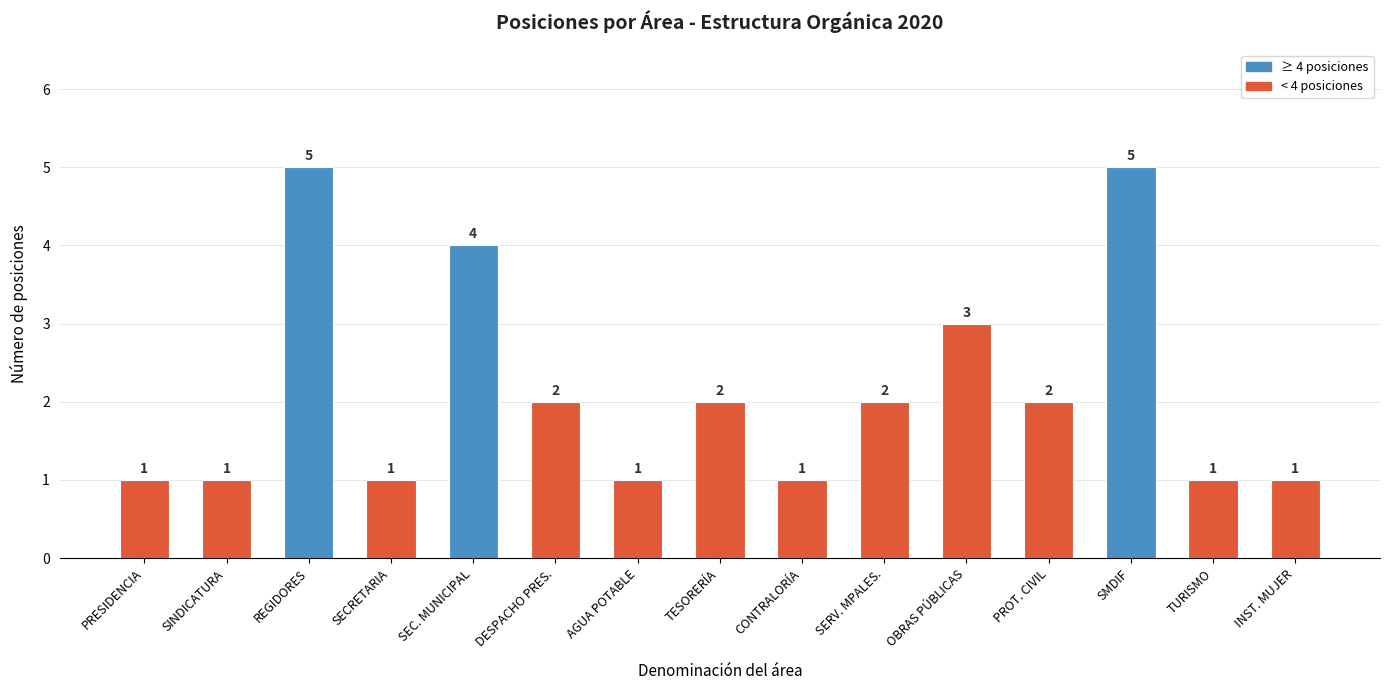

Where does the data first go above 2?

REGIDORES